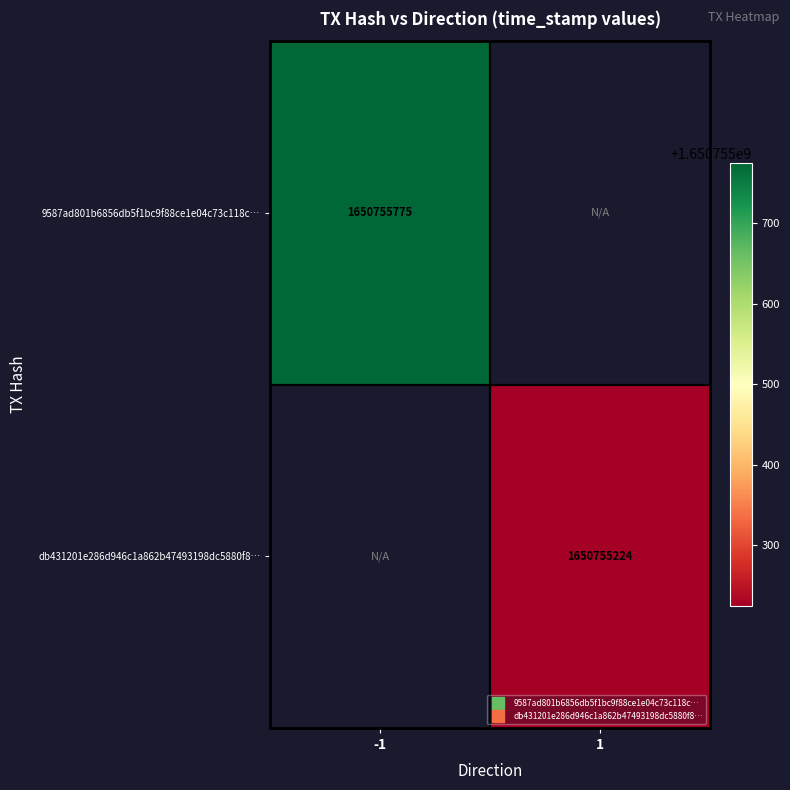

What is the sum of the 9587ad801b6856db5f1bc9f88ce1e04c73c118c values at 1 and -1?

1650755775